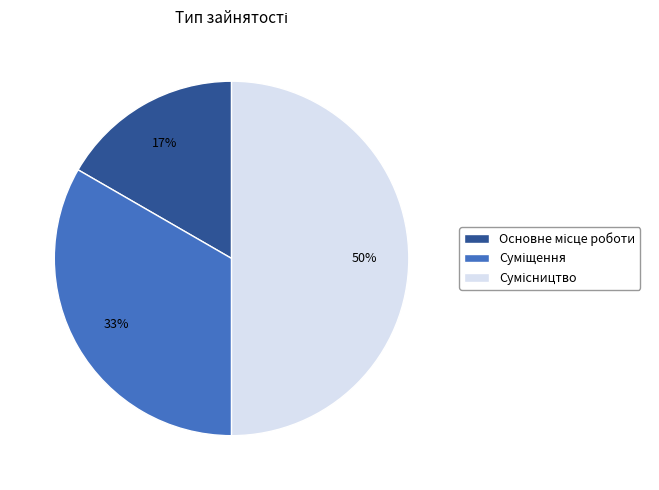

How many slices are in this pie chart?

3